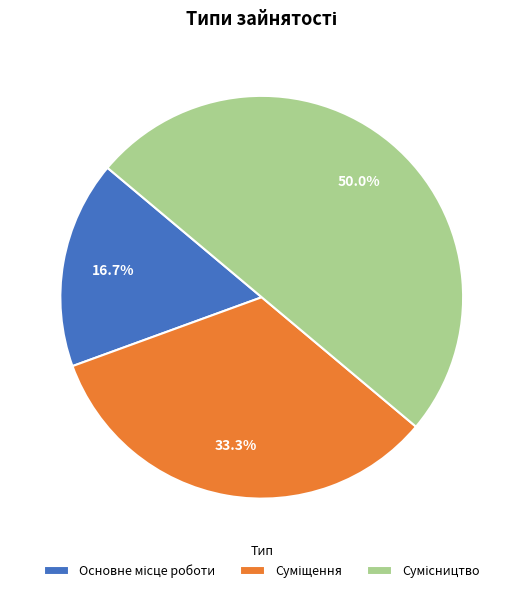

What percentage do Суміщення and Основне місце роботи together represent?

50.0%